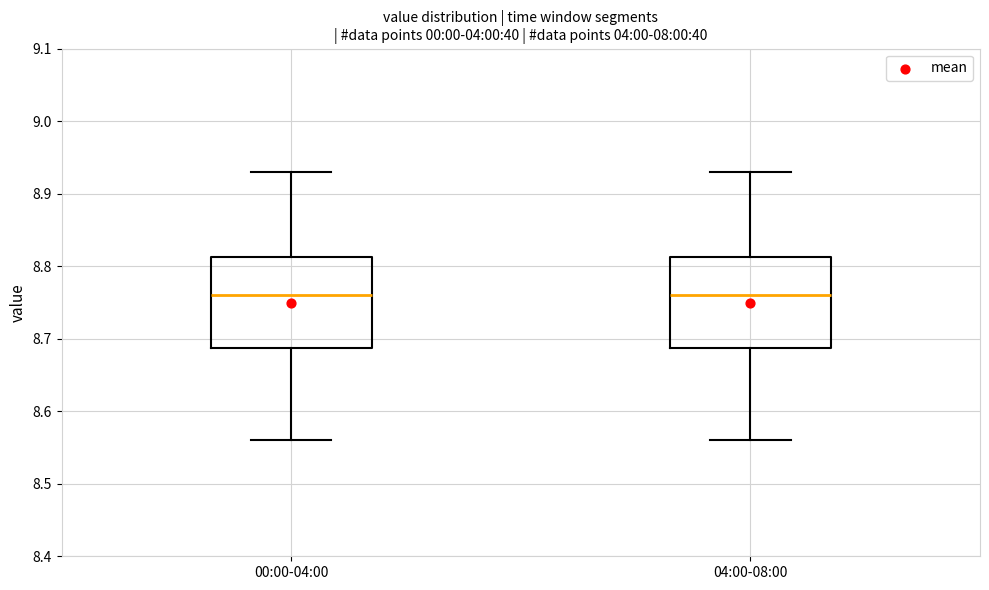

Where does the lower whisker of the box for 00:00-04:00 end on the y-axis? The values are not printed on the chart, so give them approximately, as read against the axis.

8.56